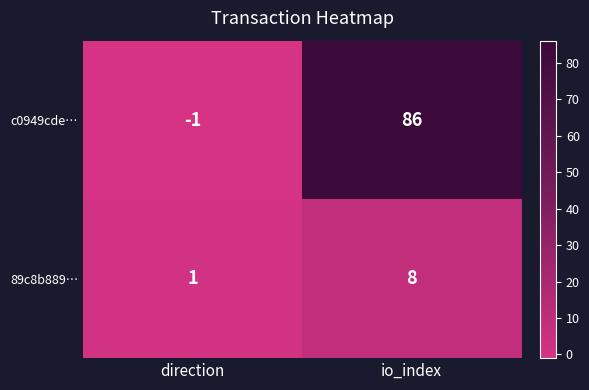

Where is c0949cde… nearest to the value 42?

direction